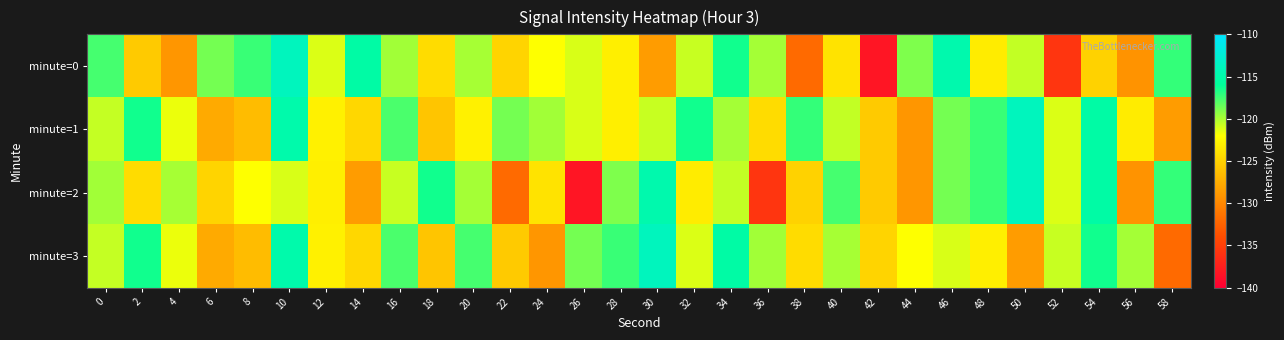

At which category does the chart reach its minimum across all series?

42